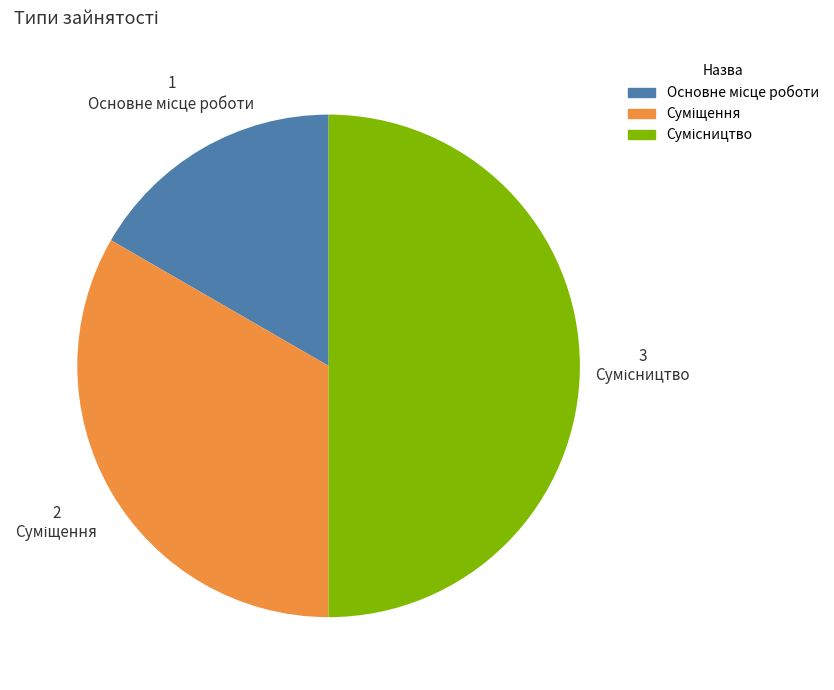

Does Суміщення account for over 50% of the chart?

No